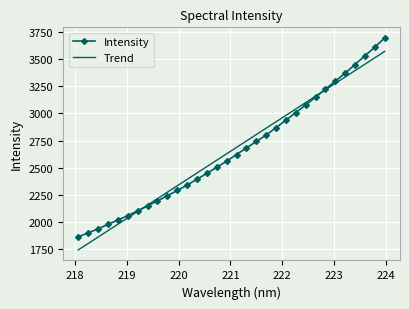

Rank the series by their maximum value, from lowest to highest.

Trend, Intensity